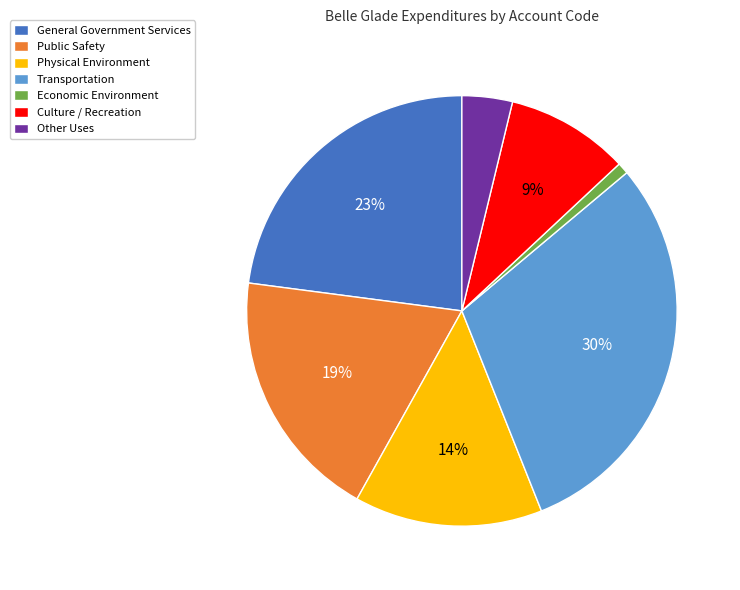

How many segments does this pie chart have?

7